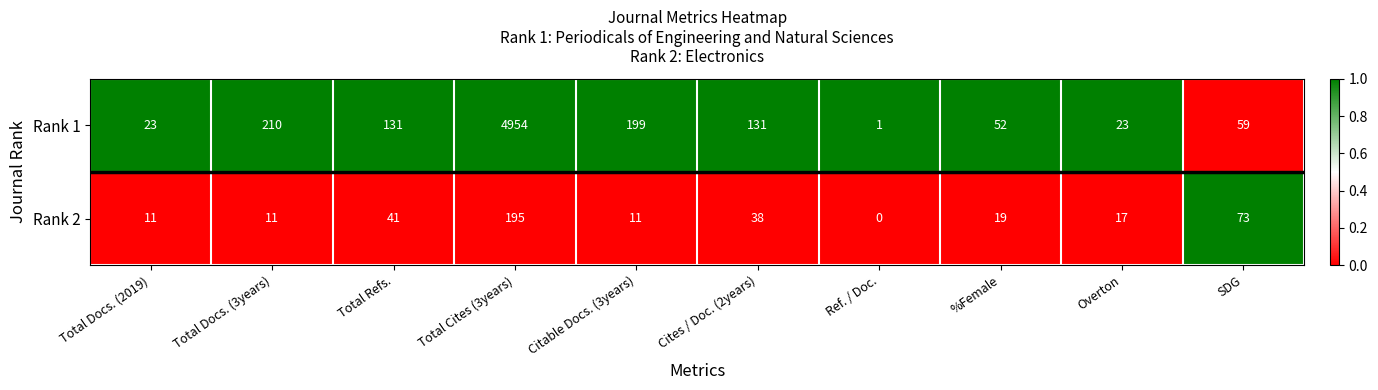

Reading left to right, extract all data points from this chart.

Rank 1: 23	210	131	4954	199	131	1	52	23	59
Rank 2: 11	11	41	195	11	38	0	19	17	73